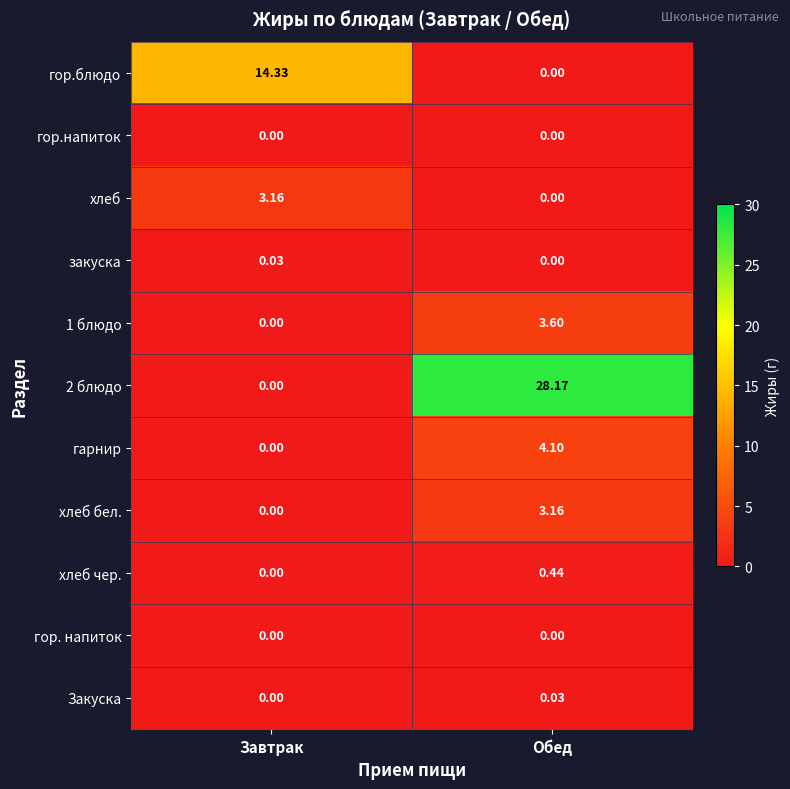

At how many categories does at least one series exceed 18?

1